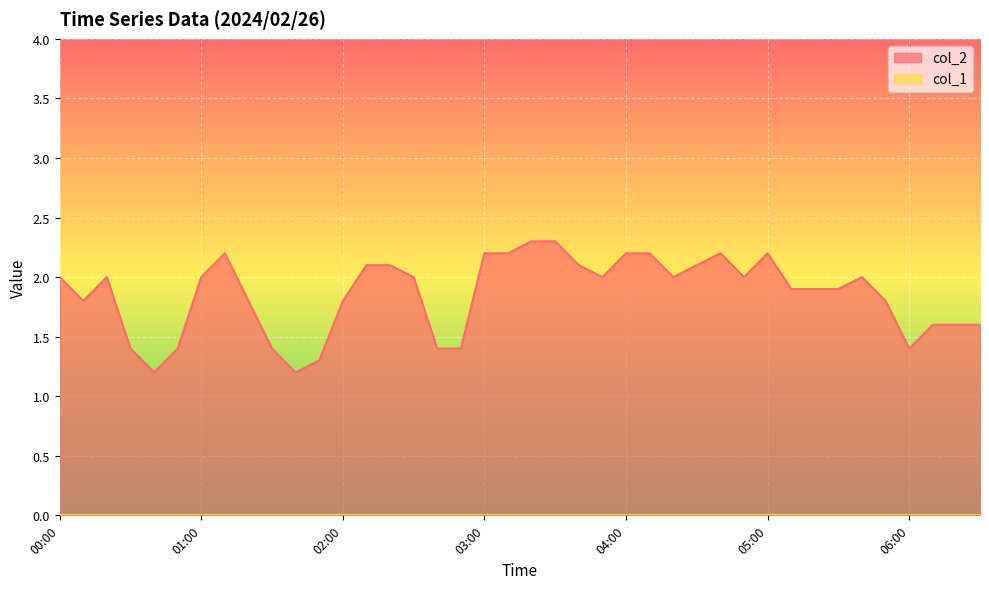

Does the chart display data point markers on the line(s)?

No